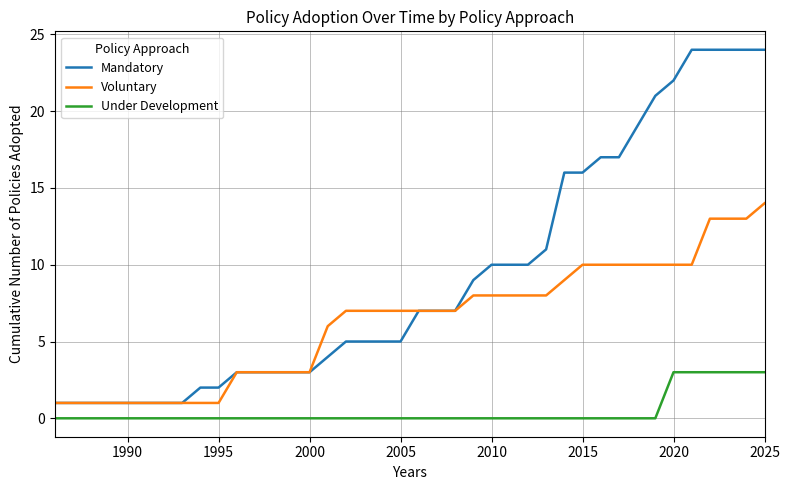

Which series has the largest range (max minus min)?

Mandatory